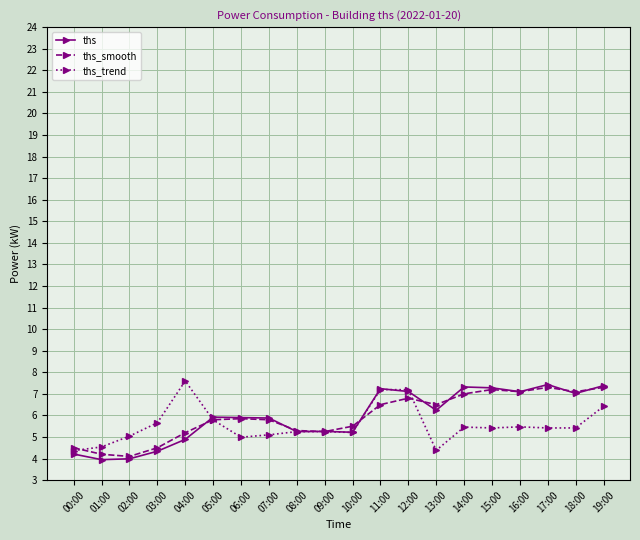

What is the total value across all series at 04:00?

17.7